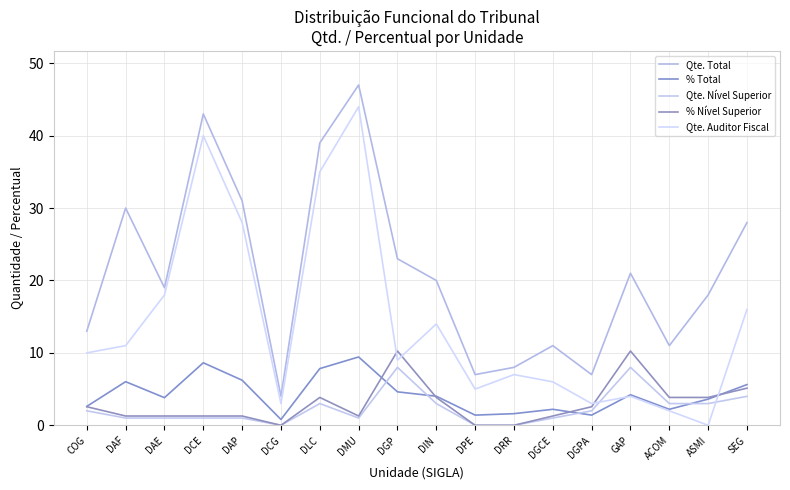

What is the spread (max minus min) of values at DRR?

8.0